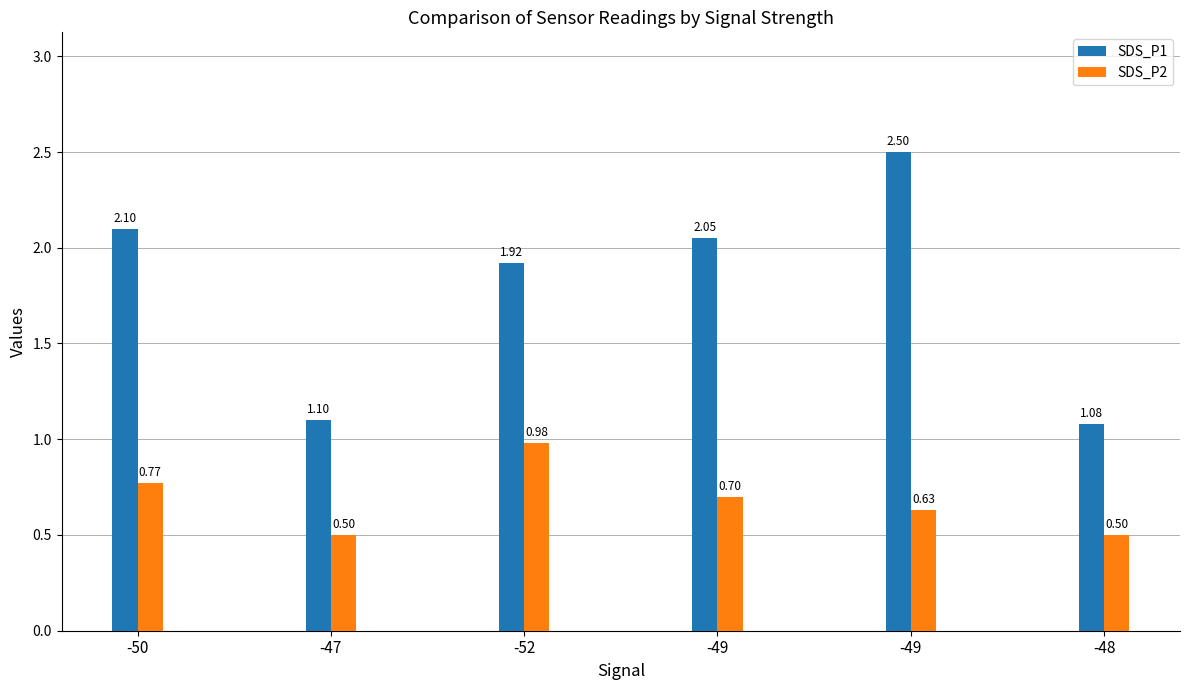

Which series changed the most between -50 and -49?

SDS_P1